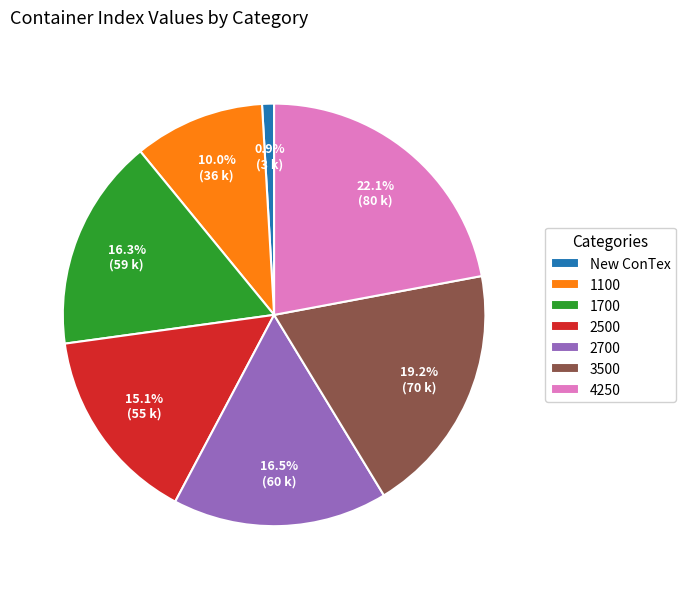

What percentage do 4250 and 1100 together represent?

32.1%